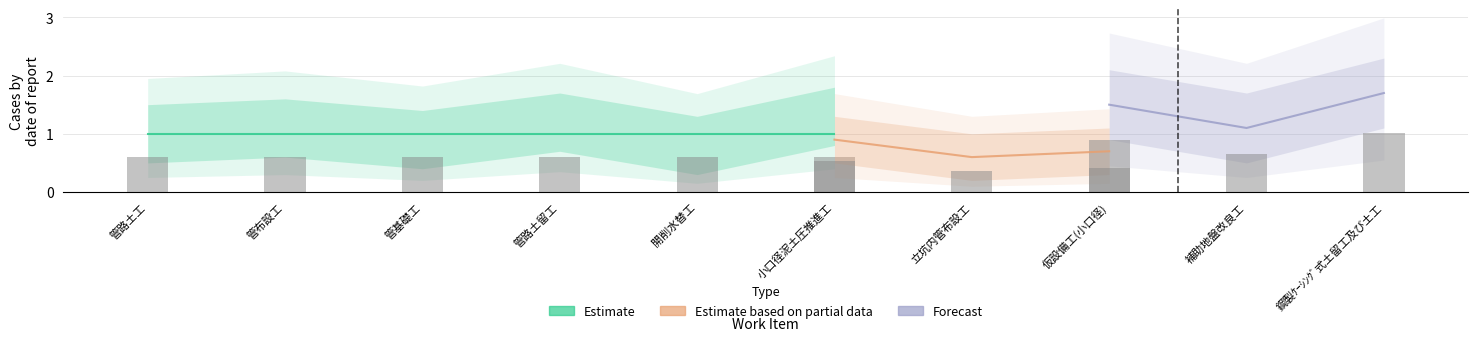

The value of Estimate at 管路土留工 is 1.0. True or false?

True